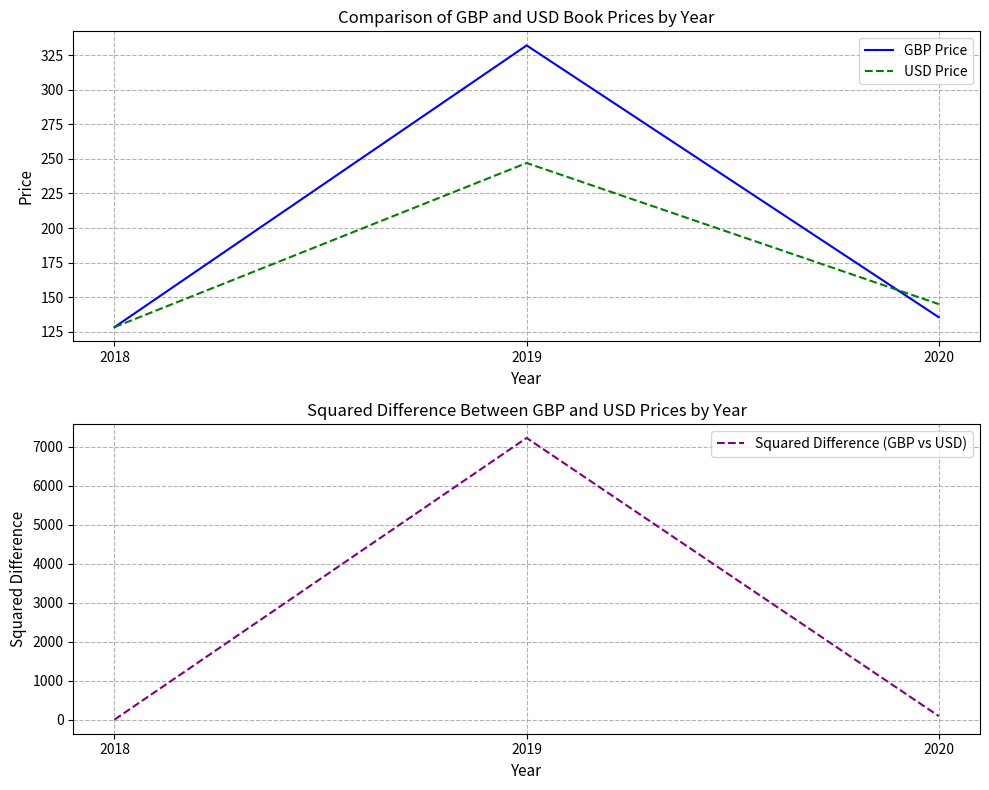

Which has a higher value, 2020 or 2019?

2019